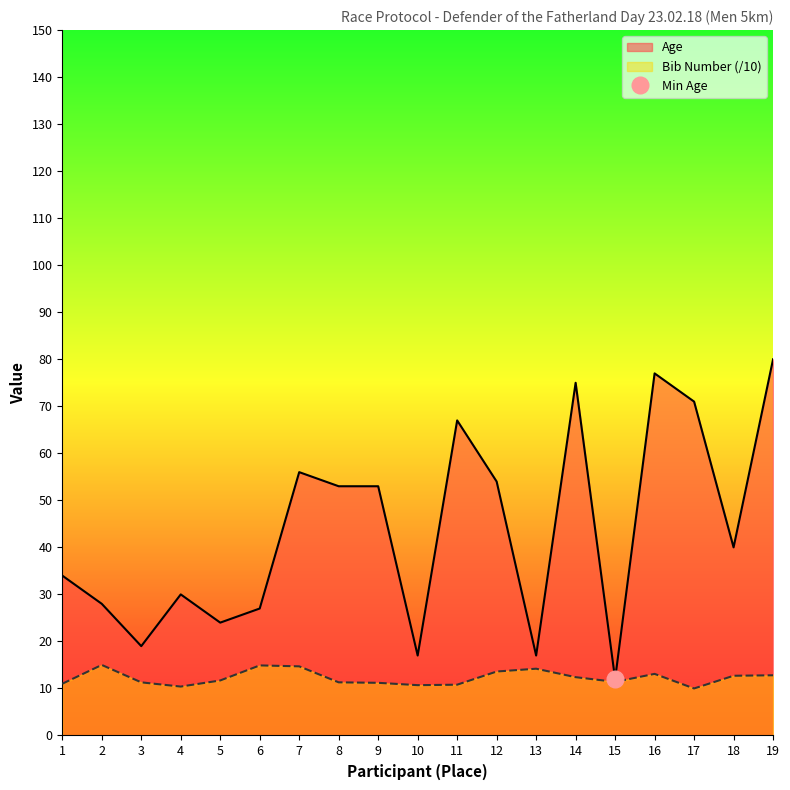

What is the total value across all series at 13?

31.2